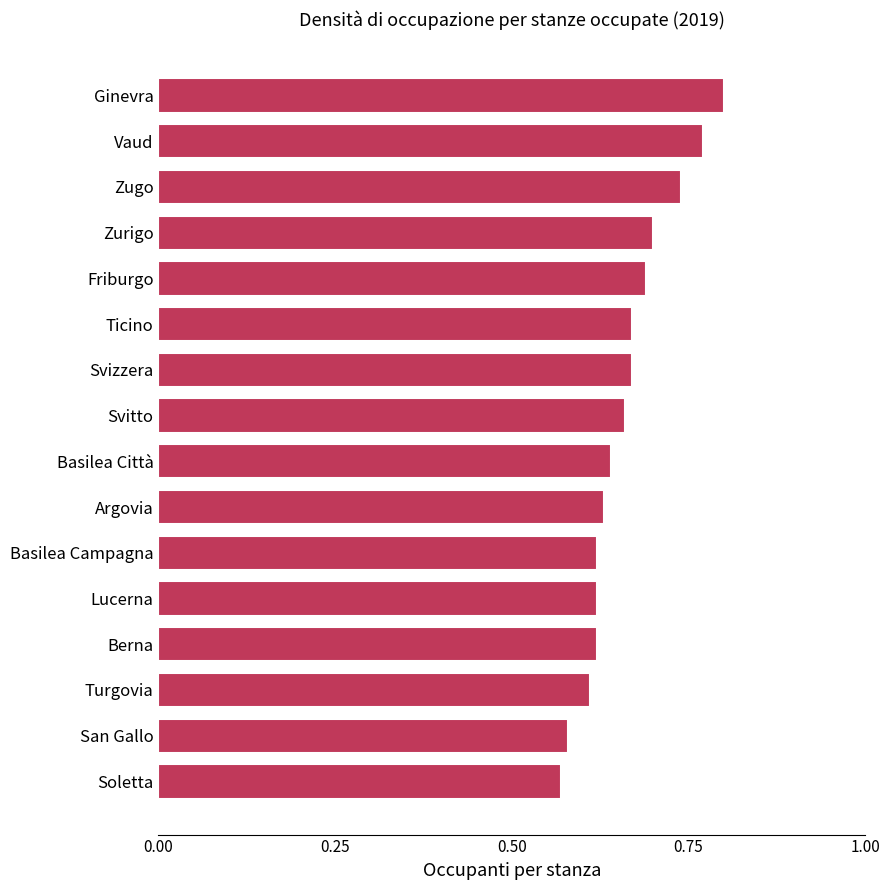

How many values are between 0 and 1?

16